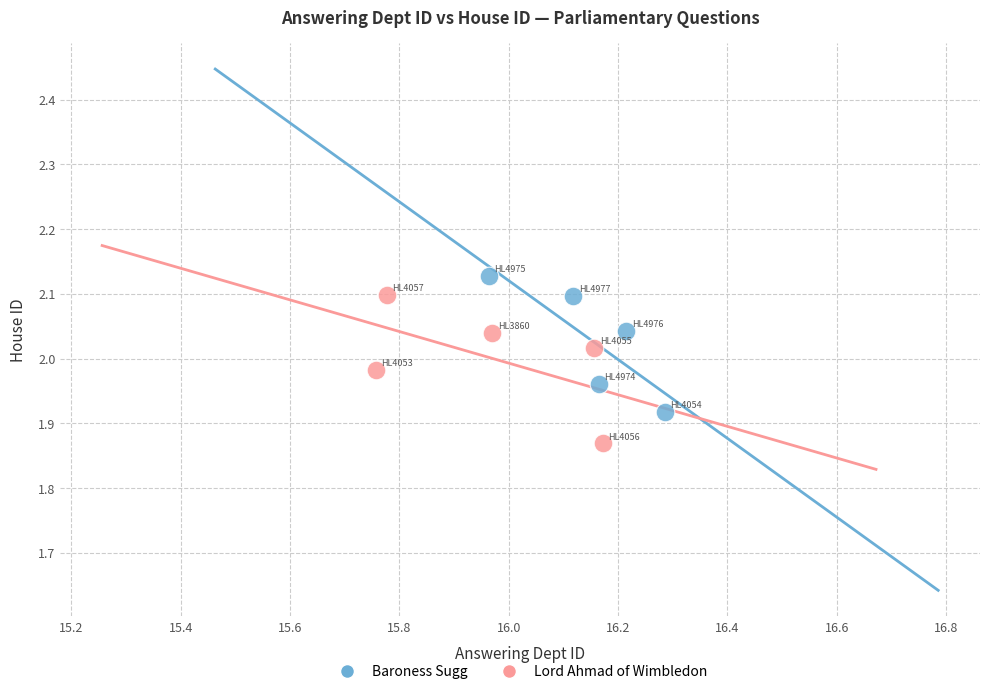

What are all the series names shown in the legend?

Baroness Sugg, Lord Ahmad of Wimbledon